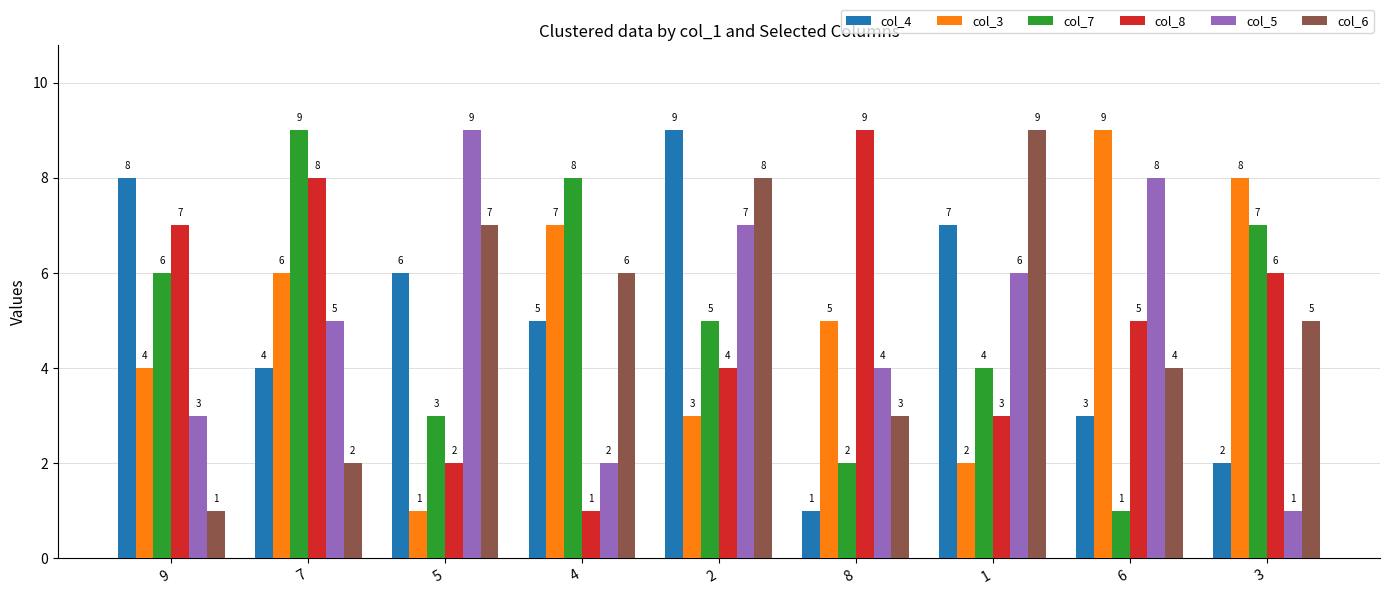

True or false: col_8 has a value of 4 at 2.

True